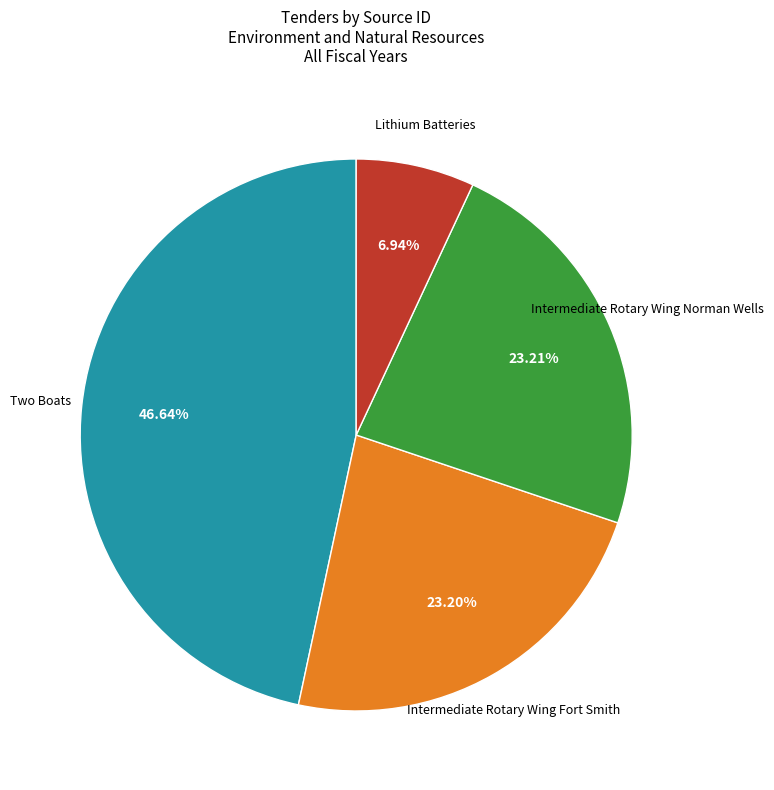

Is there a majority slice in this chart?

No